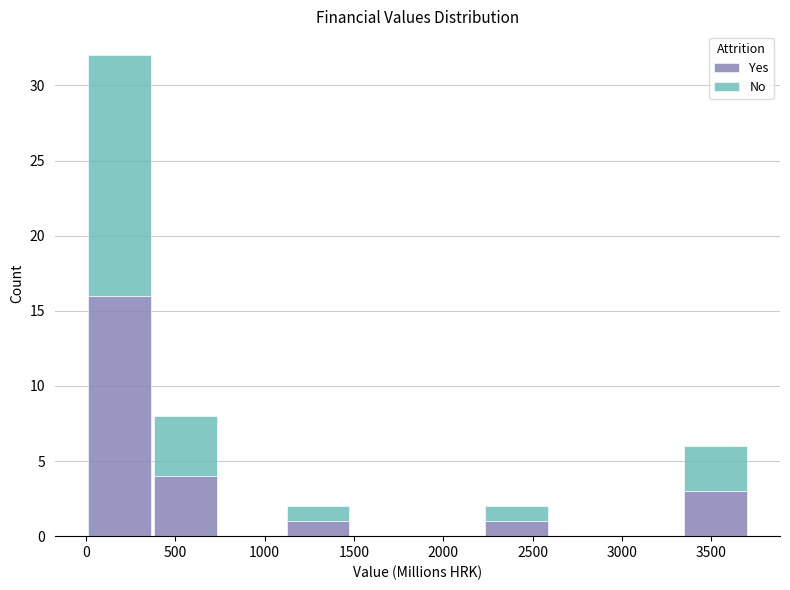

Reading left to right, transcribe this chart: for each stacked bar, give the range it covers on the x-axis and its total height. Neither the bar edges nor the heights are printed on the chart, so give them approximately, as read against the axes.

0 to 350: 32
350 to 750: 8
750 to 1100: 0
1100 to 1500: 2
1500 to 1850: 0
1850 to 2250: 0
2250 to 2600: 2
2600 to 2950: 0
2950 to 3350: 0
3350 to 3700: 6